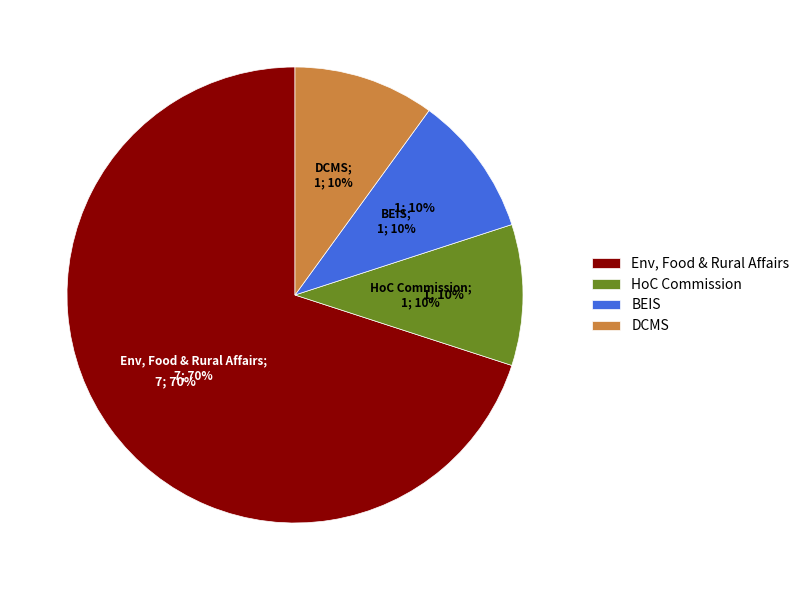

True or false: Environment, Food and Rural Affairs accounts for 70% of the total.

True